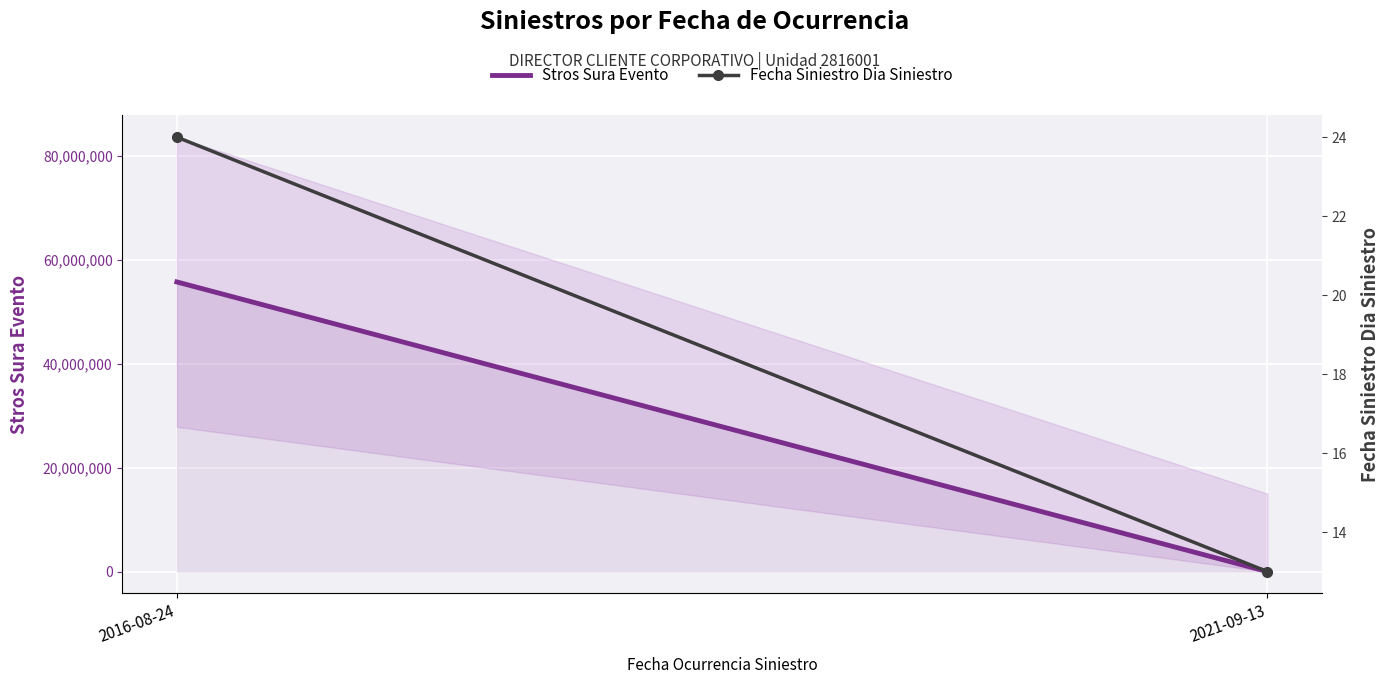

At how many categories does at least one series exceed 7549598?

1